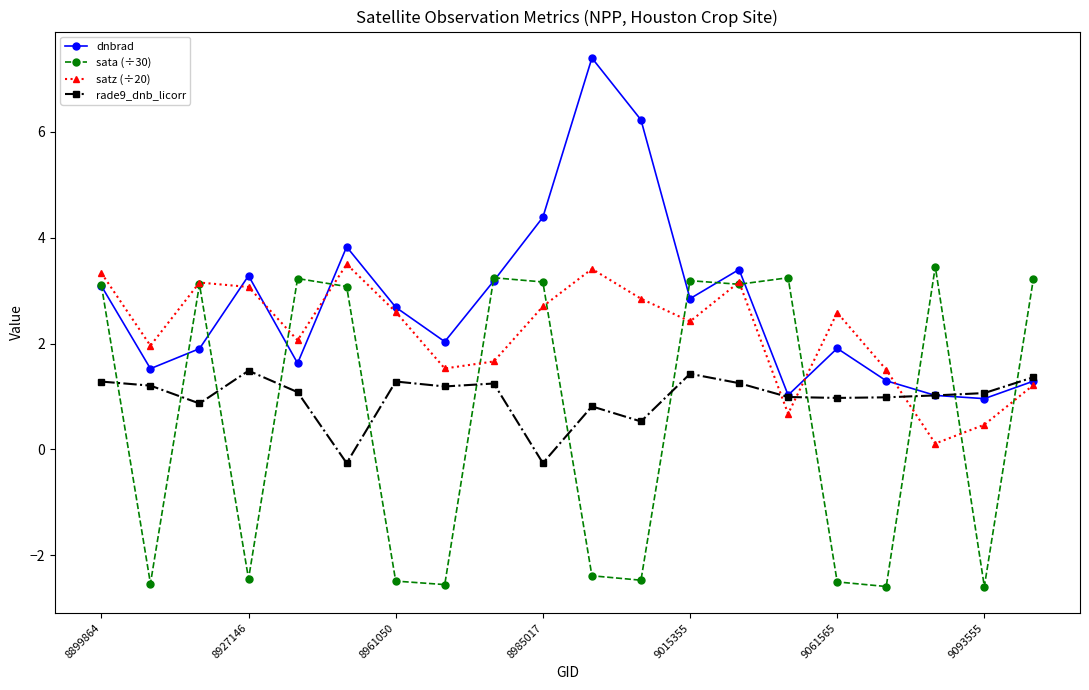

What is the maximum value shown in the chart?

7.4